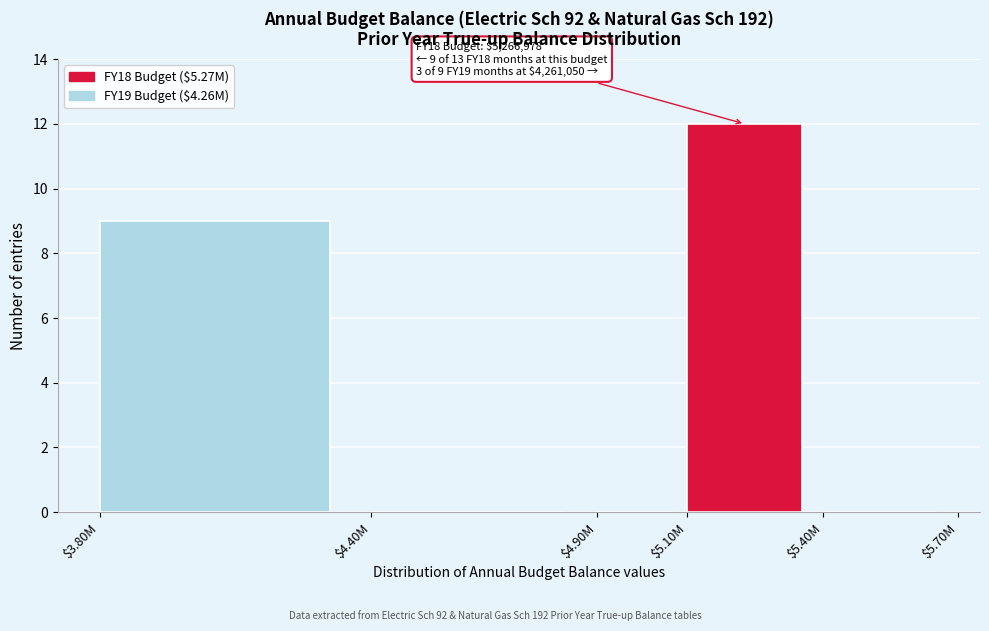

What is the maximum value shown in the chart?

12